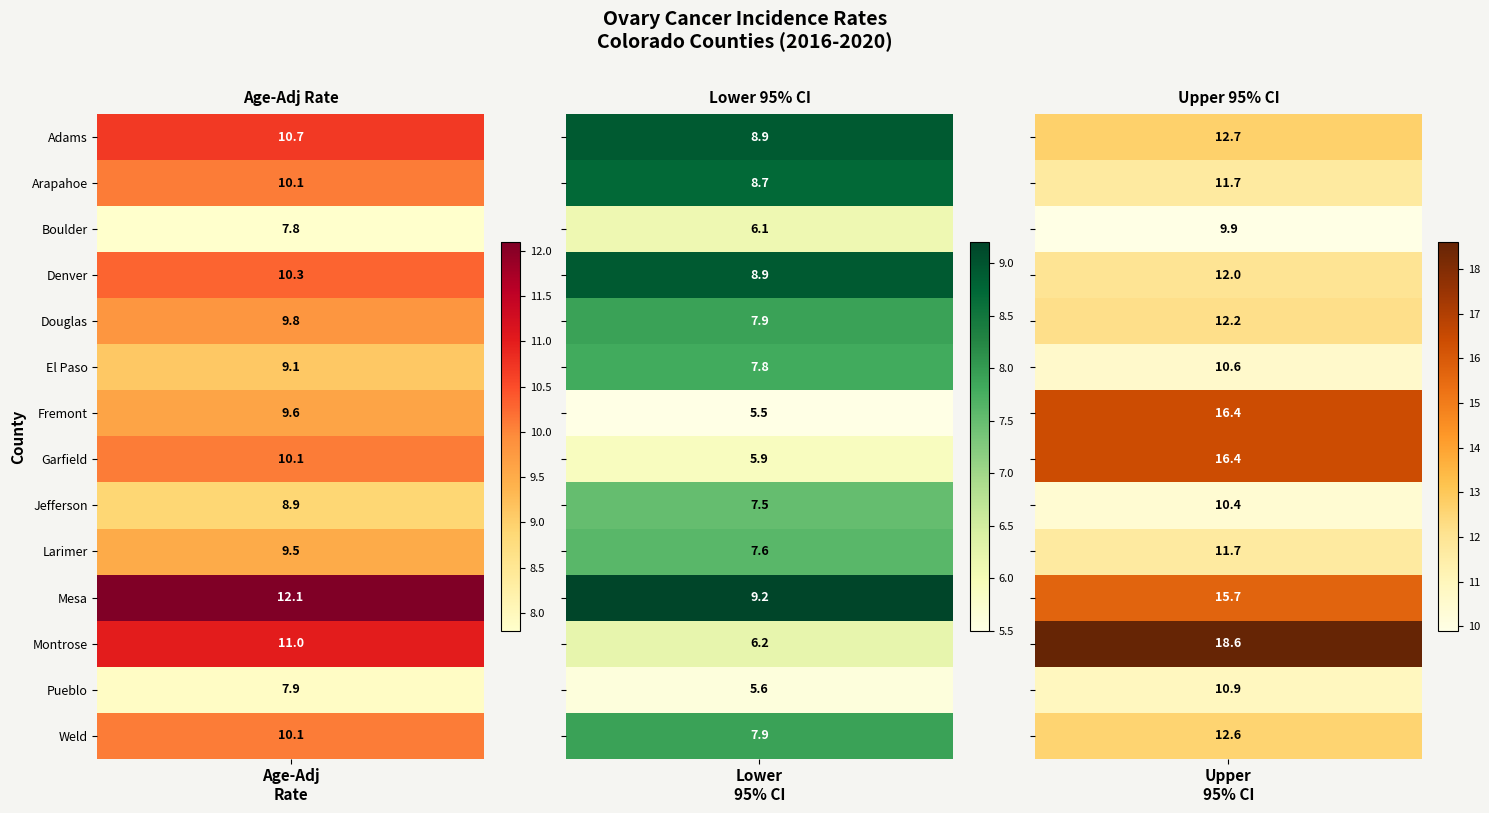

How many series are shown in this chart?

14